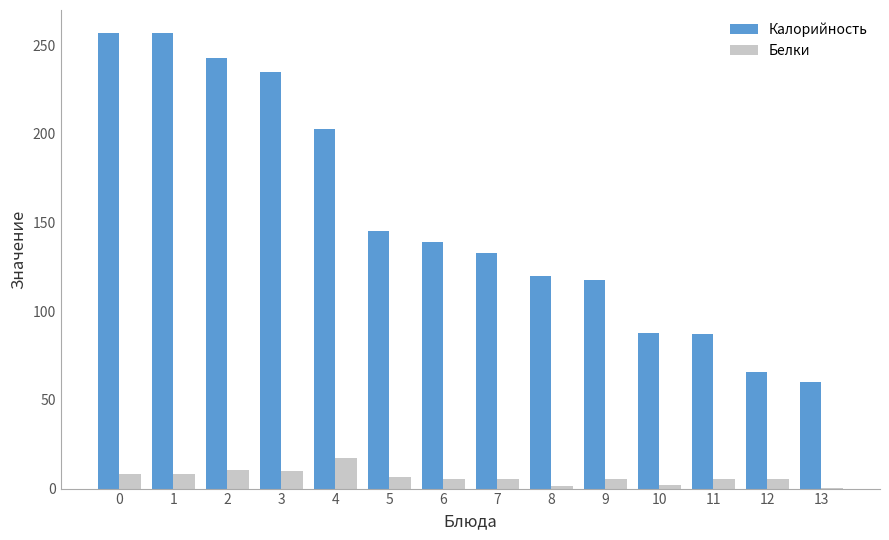

Is the value of Белки at 8 greater than the value of Калорийность at 12?

No